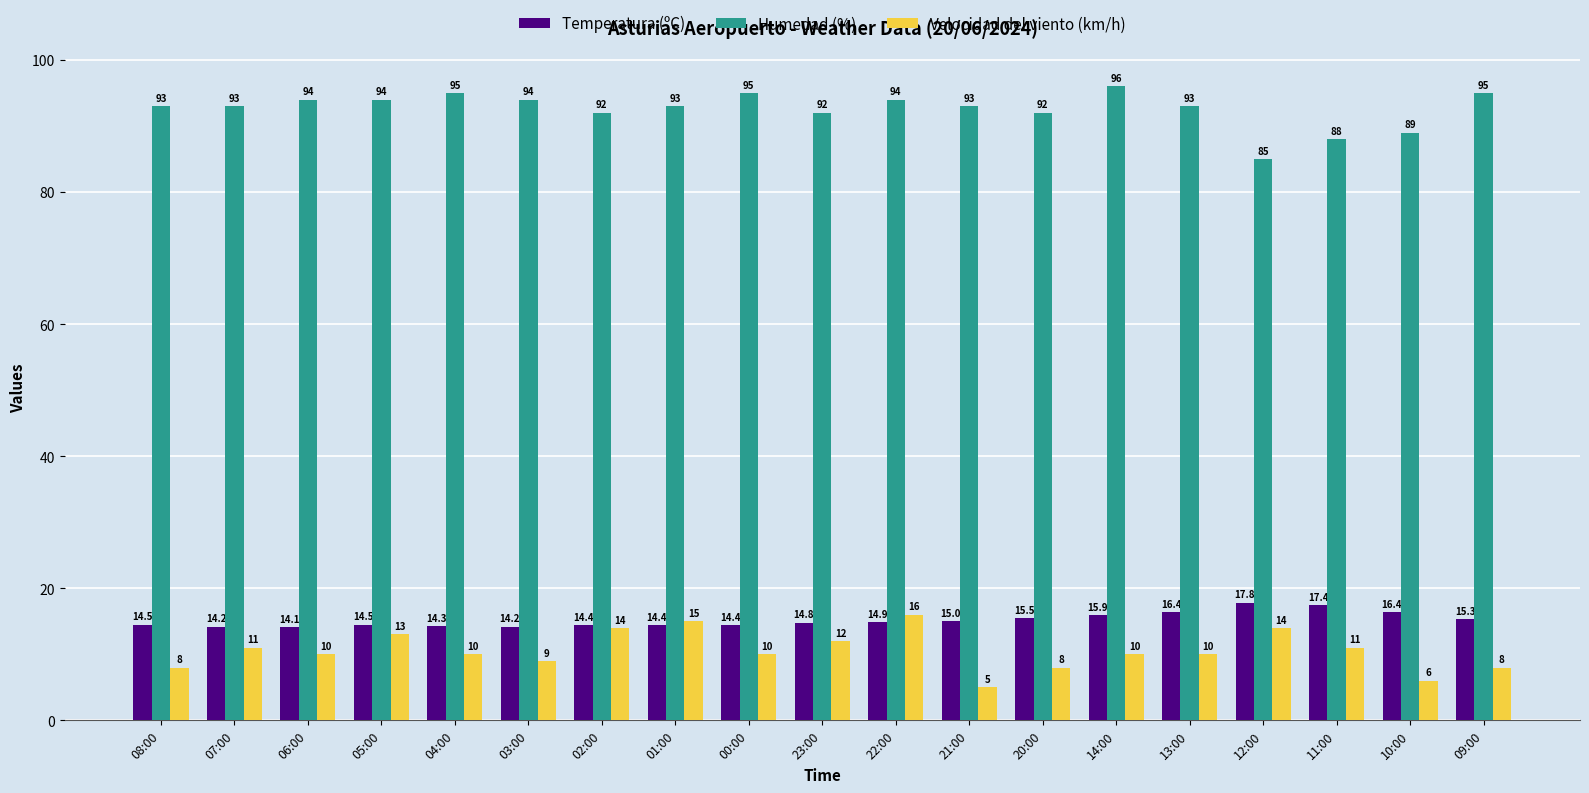

Reading left to right, extract all data points from this chart.

Temperatura (ºC): 14.5	14.2	14.1	14.5	14.3	14.2	14.4	14.4	14.4	14.8	14.9	15.0	15.5	15.9	16.4	17.8	17.4	16.4	15.3
Humedad (%): 93.0	93.0	94.0	94.0	95.0	94.0	92.0	93.0	95.0	92.0	94.0	93.0	92.0	96.0	93.0	85.0	88.0	89.0	95.0
Velocidad del viento (km/h): 8.0	11.0	10.0	13.0	10.0	9.0	14.0	15.0	10.0	12.0	16.0	5.0	8.0	10.0	10.0	14.0	11.0	6.0	8.0